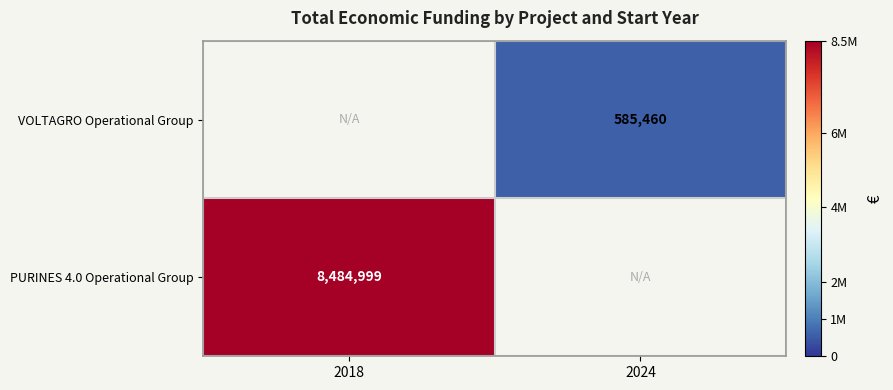

Which category has the highest value across all series?

2018